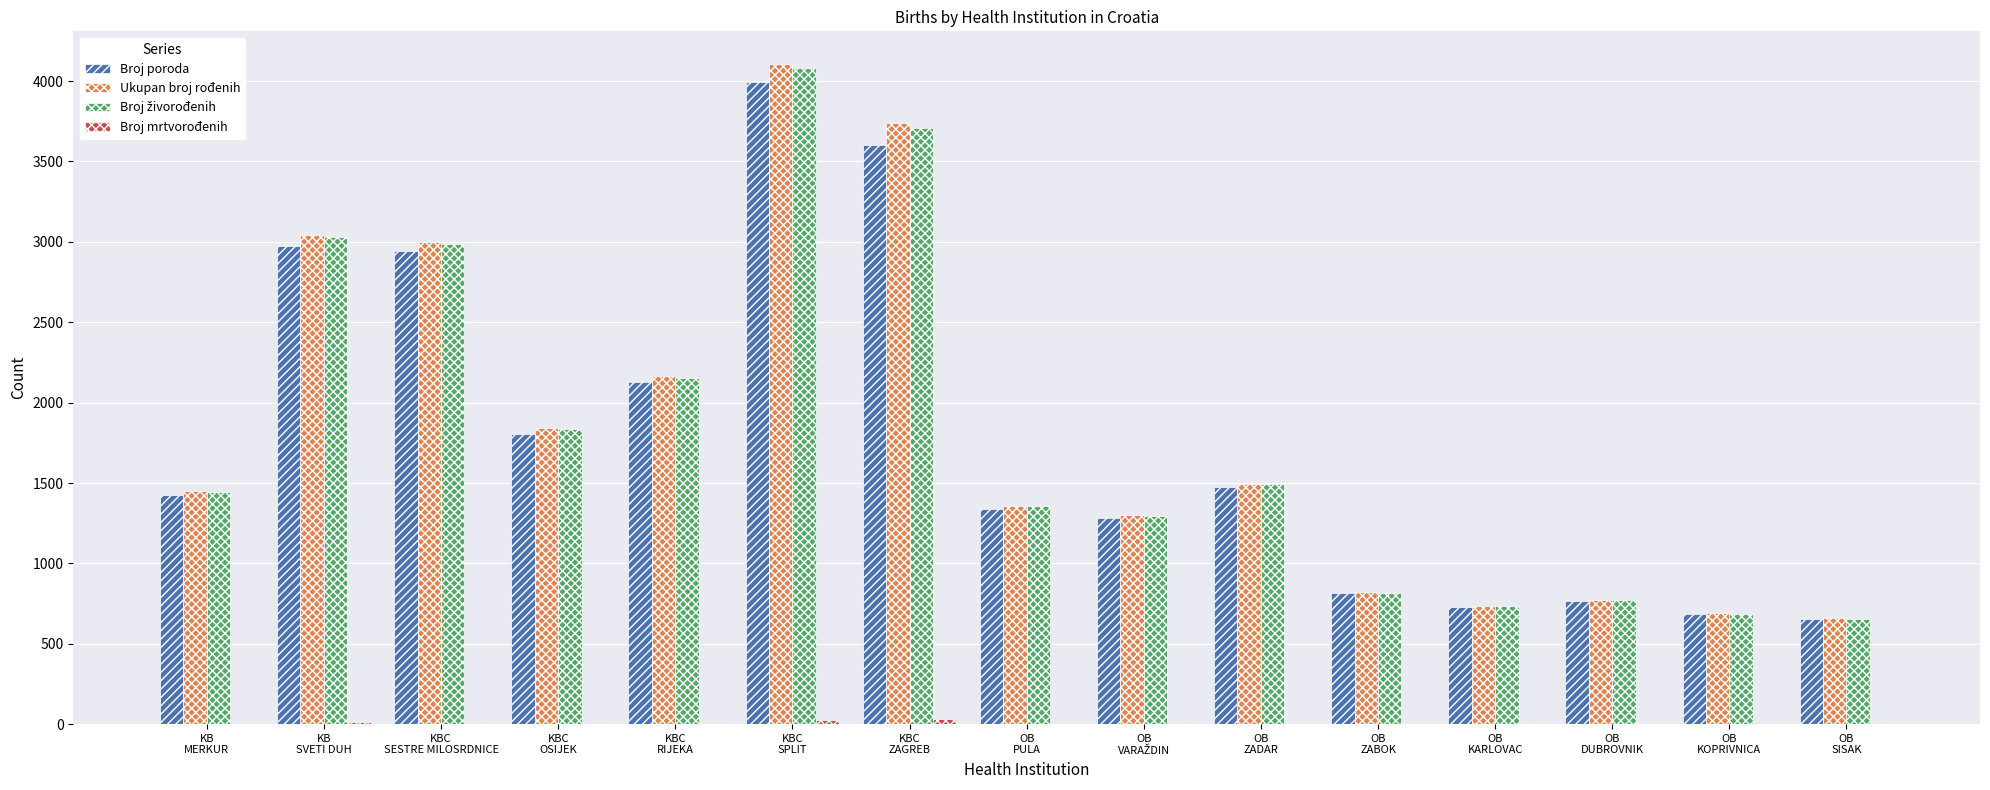

Between KBC
OSIJEK and OB
DUBROVNIK, which series saw the biggest shift?

Ukupan broj rođenih